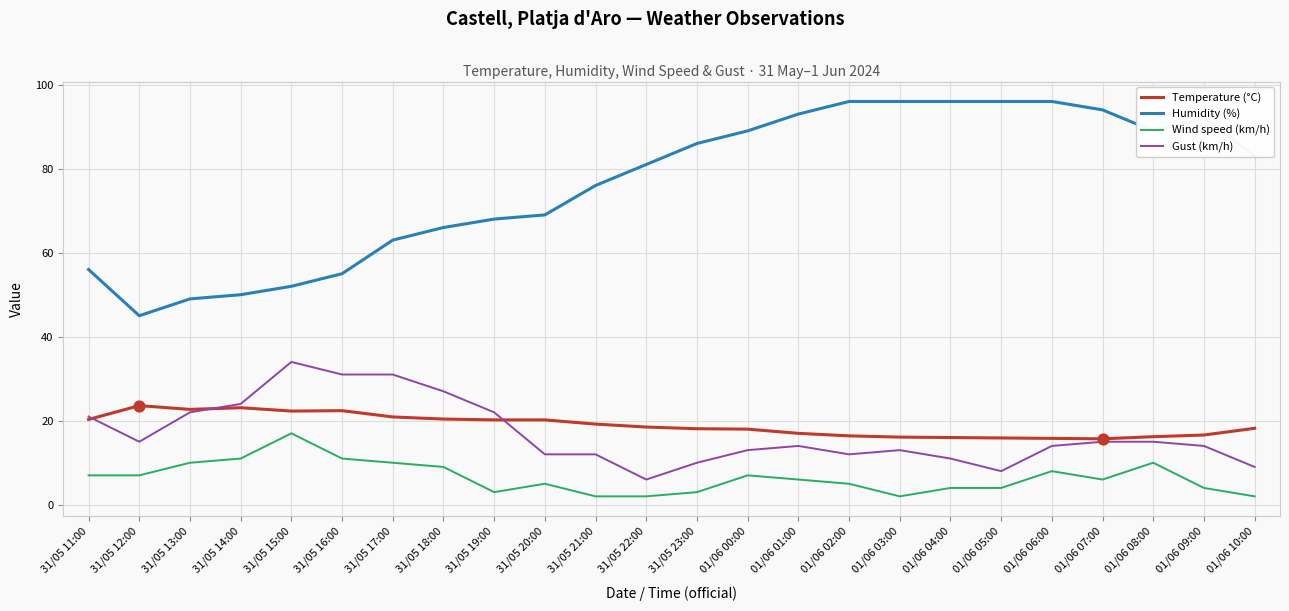

At how many categories does at least one series exceed 2?

24